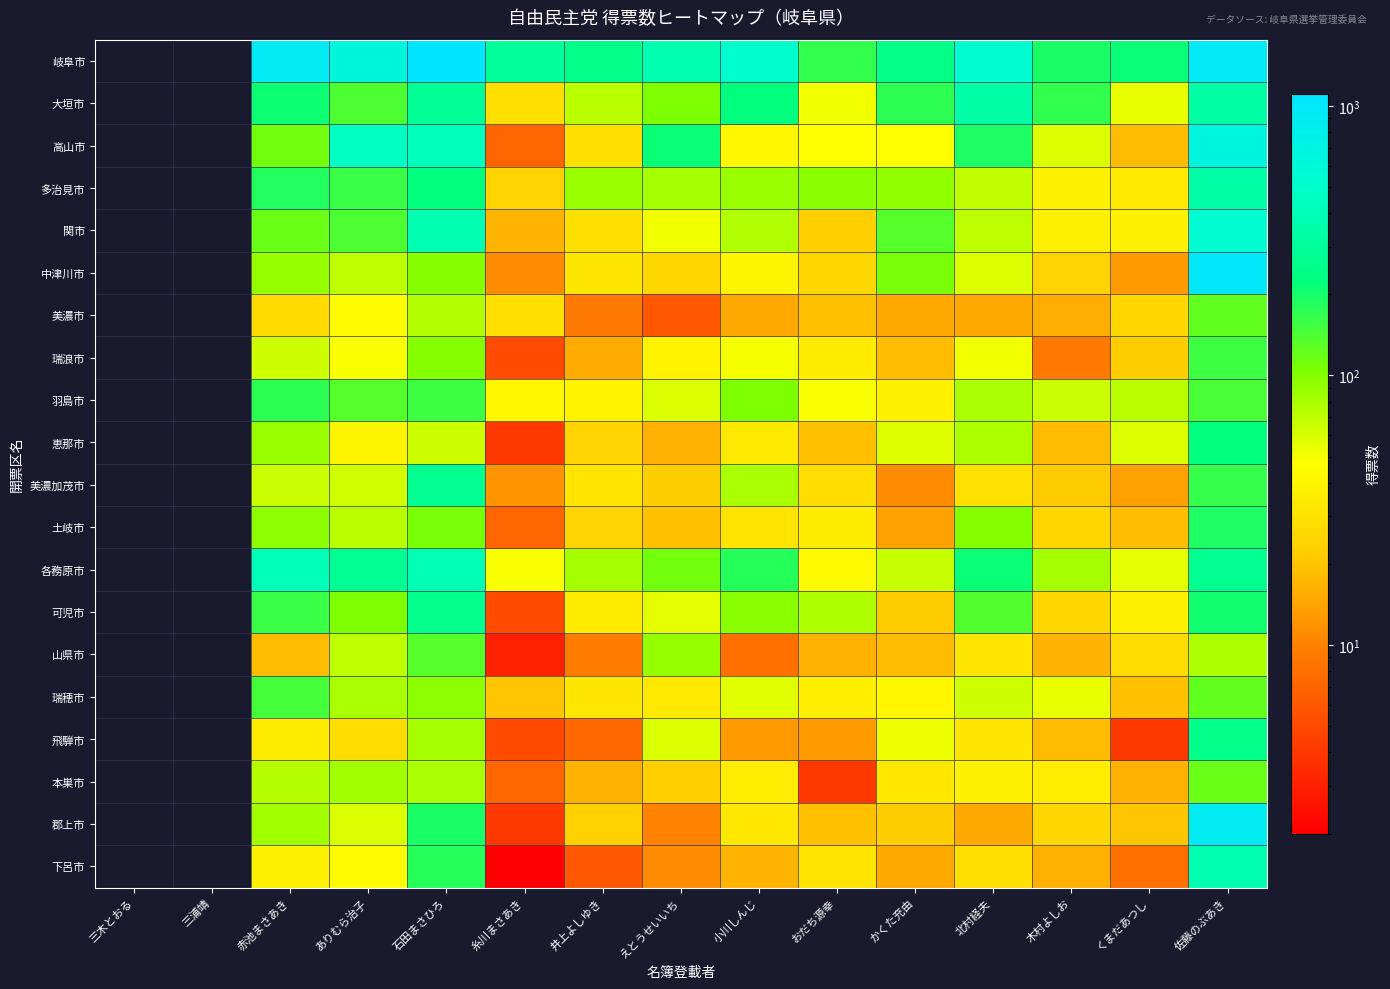

The value of 恵那市 at 石田まさひろ is 64.0. True or false?

True